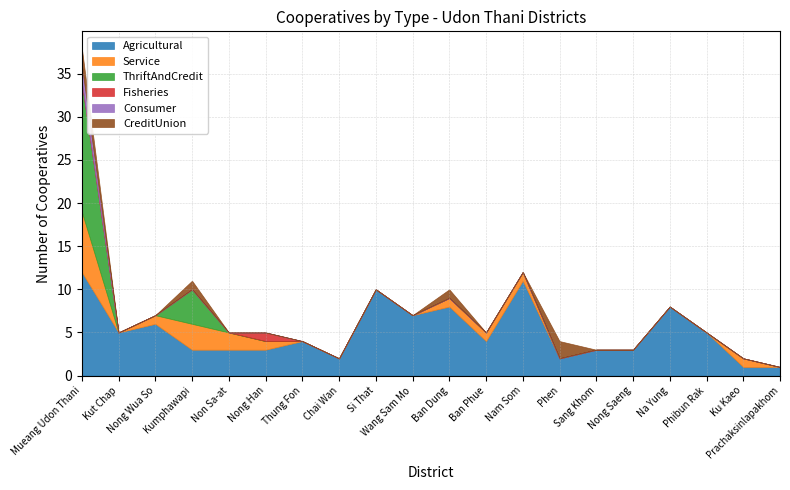

True or false: Agricultural has more than 0 interior local peaks.

True